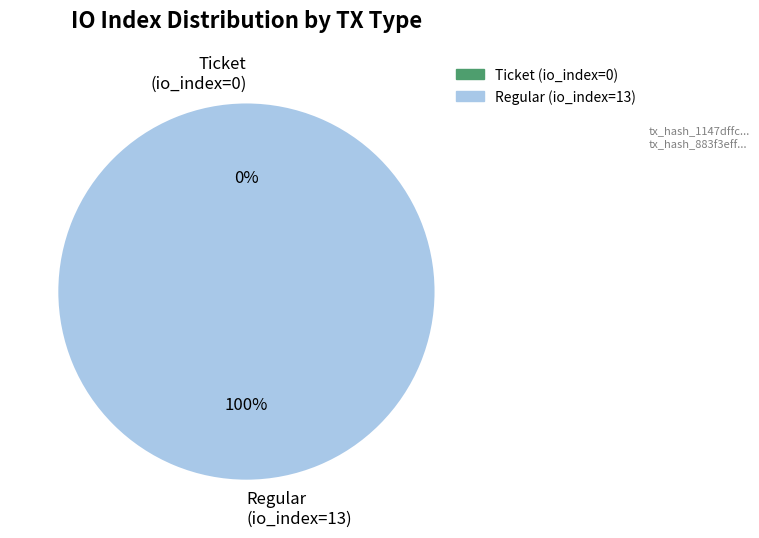

What percentage is the Regular (io_index=13) slice, to the nearest percent?

100%